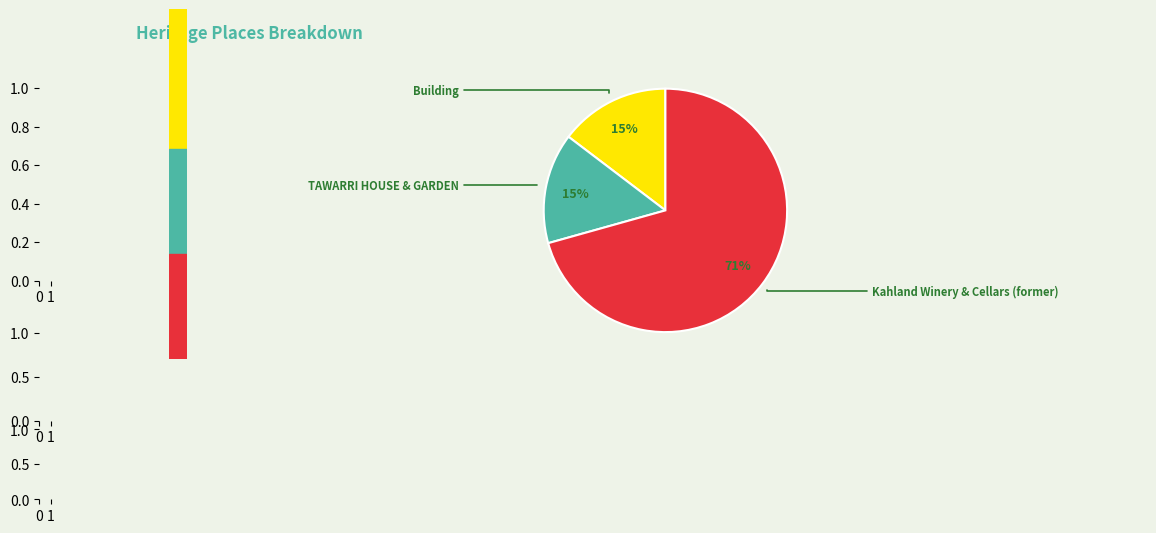

To the nearest percent, what is the average slice percentage?

33%